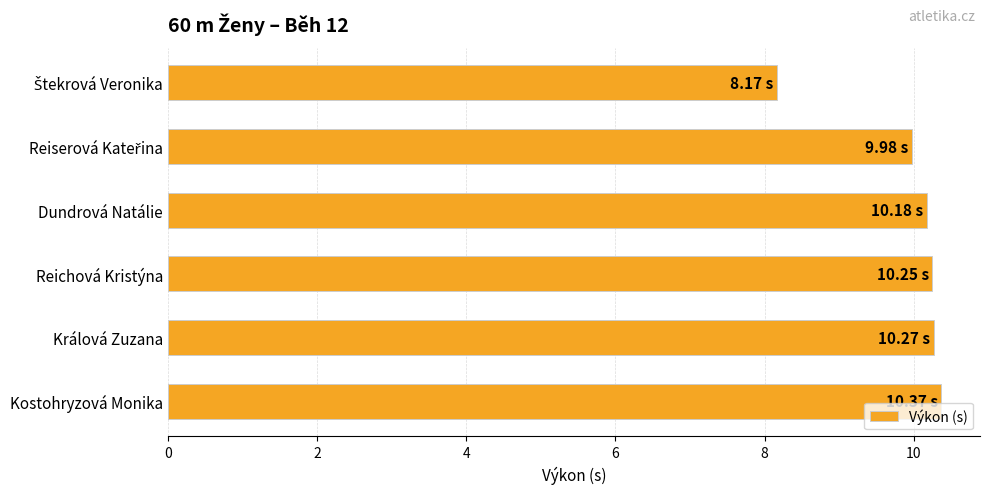

Are the bars horizontal?

Yes